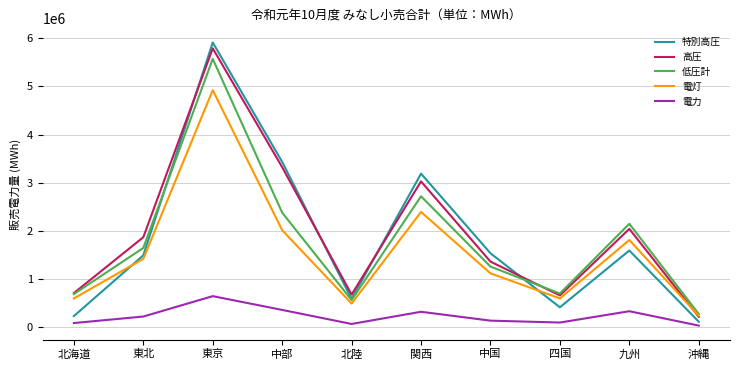

What is the average value of the 低圧計 series?

1797590